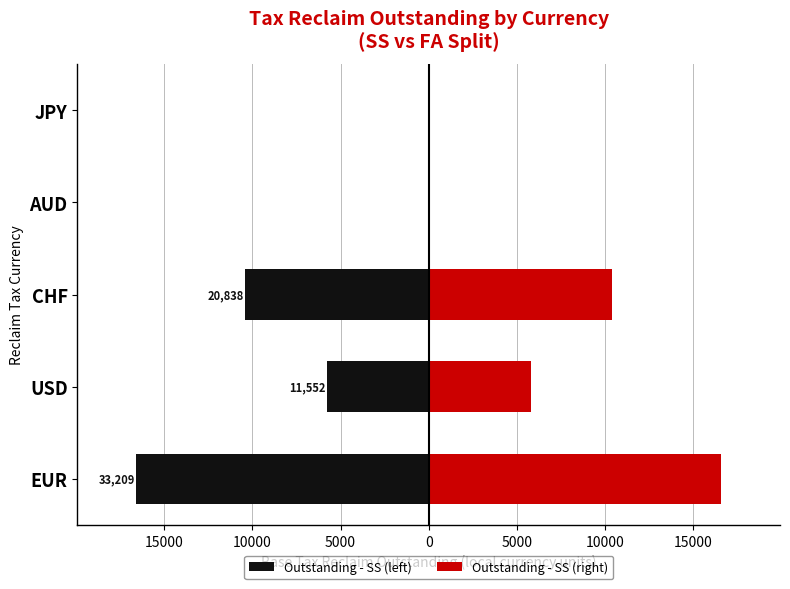

Reading right to left, extract all data points from this chart.

Outstanding - SS (left): 0.0	0.0	-10419.1	-5776.1	-16604.6
Outstanding - SS (right): 0.0	0.0	10419.1	5776.1	16604.6